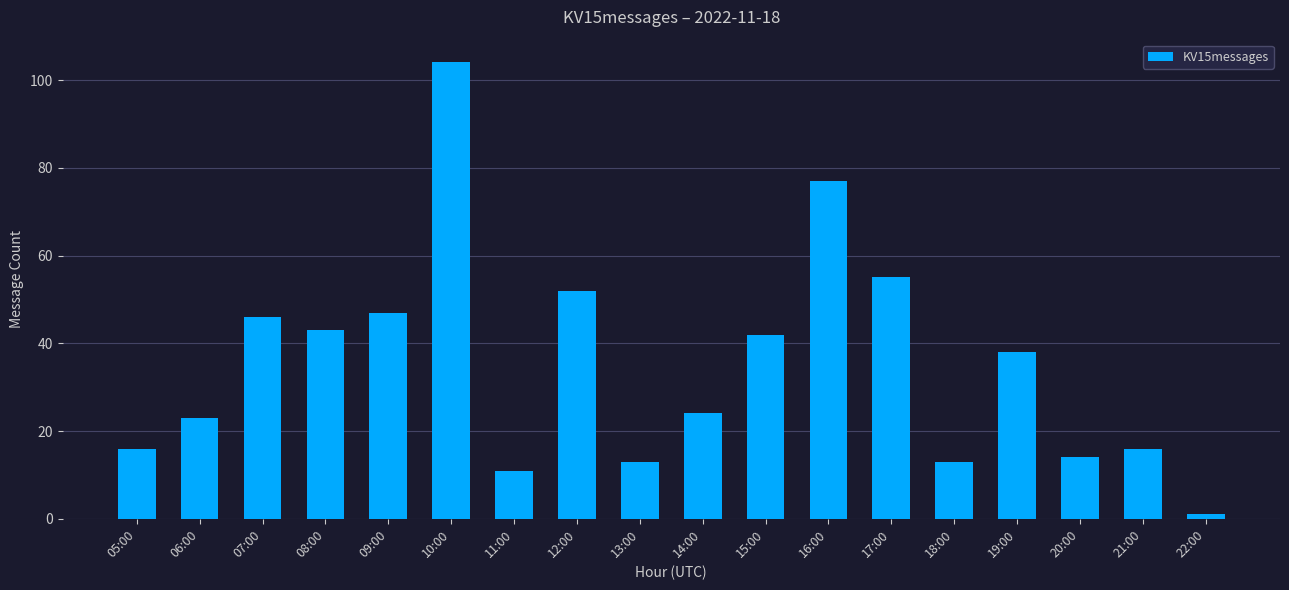

Reading left to right, transcribe all the data shown in this chart.

16	23	46	43	47	104	11	52	13	24	42	77	55	13	38	14	16	1